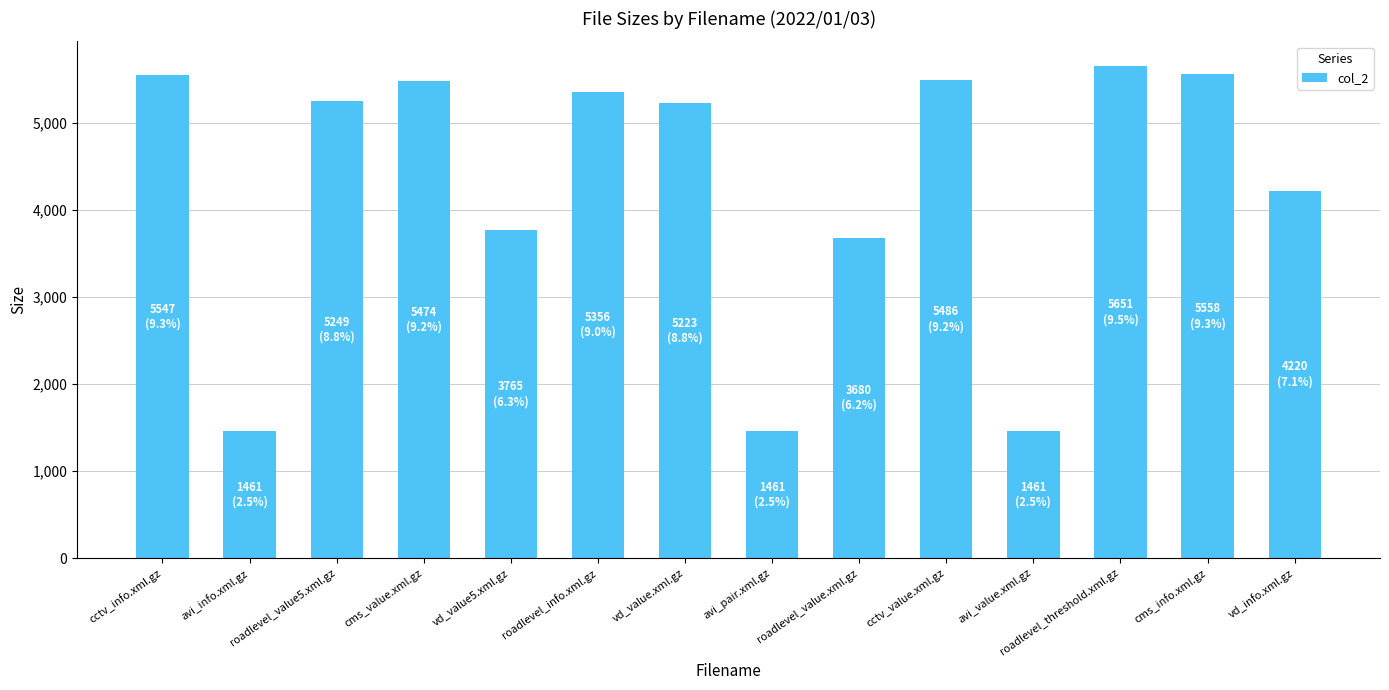

What is the label of the 6th bar from the right?

roadlevel_value.xml.gz